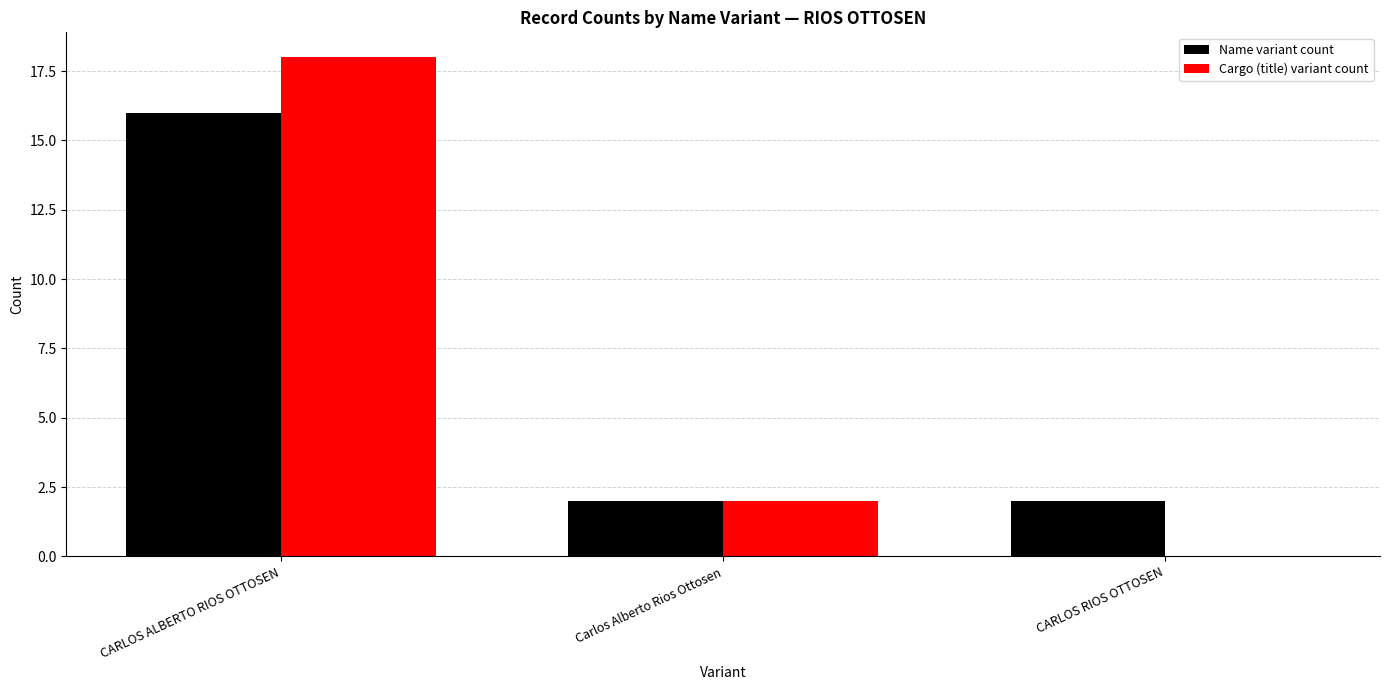

What is the spread (max minus min) of values at CARLOS RIOS OTTOSEN?

2